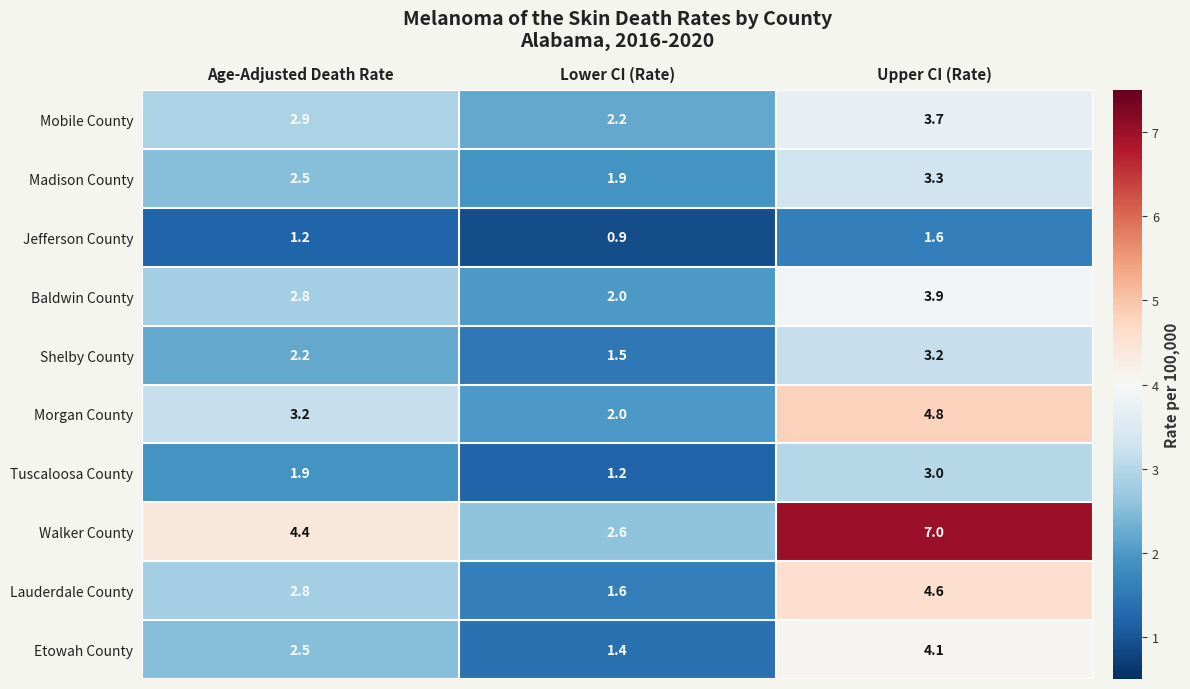

Reading left to right, transcribe all the data shown in this chart.

Mobile County: 2.9	2.2	3.7
Madison County: 2.5	1.9	3.3
Jefferson County: 1.2	0.9	1.6
Baldwin County: 2.8	2.0	3.9
Shelby County: 2.2	1.5	3.2
Morgan County: 3.2	2.0	4.8
Tuscaloosa County: 1.9	1.2	3.0
Walker County: 4.4	2.6	7.0
Lauderdale County: 2.8	1.6	4.6
Etowah County: 2.5	1.4	4.1